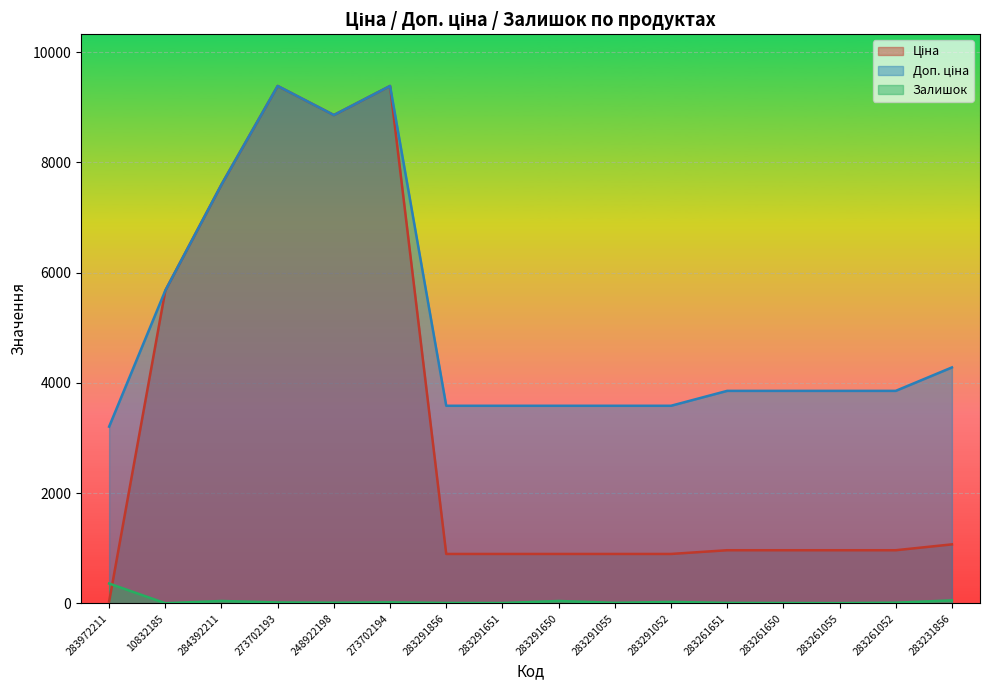

What is the maximum value shown in the chart?

9384.0